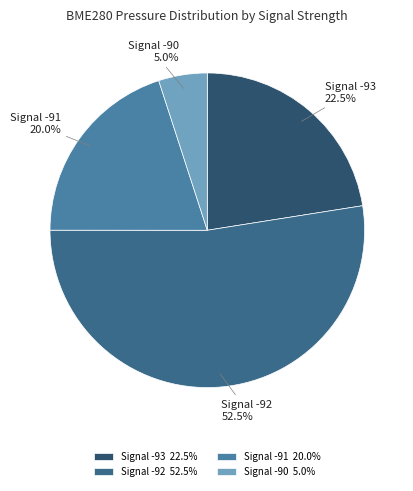

Is there a majority slice in this chart?

Yes